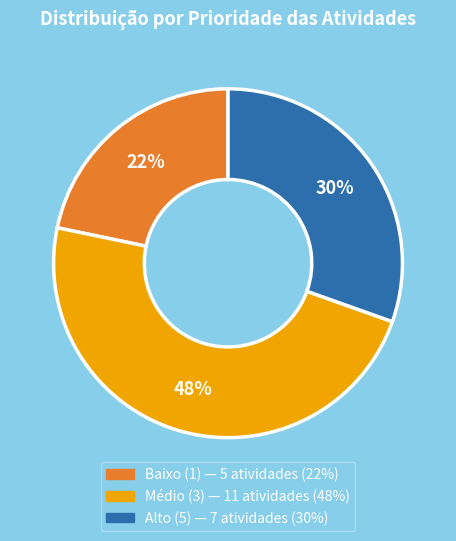

How many segments does this pie chart have?

3